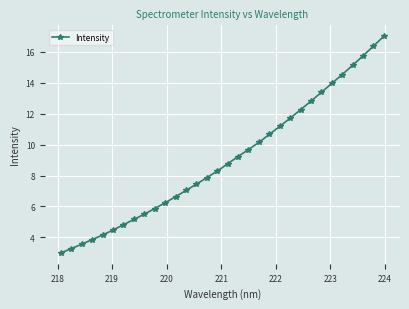

What is the value of the 32nd point from the left?

17.0